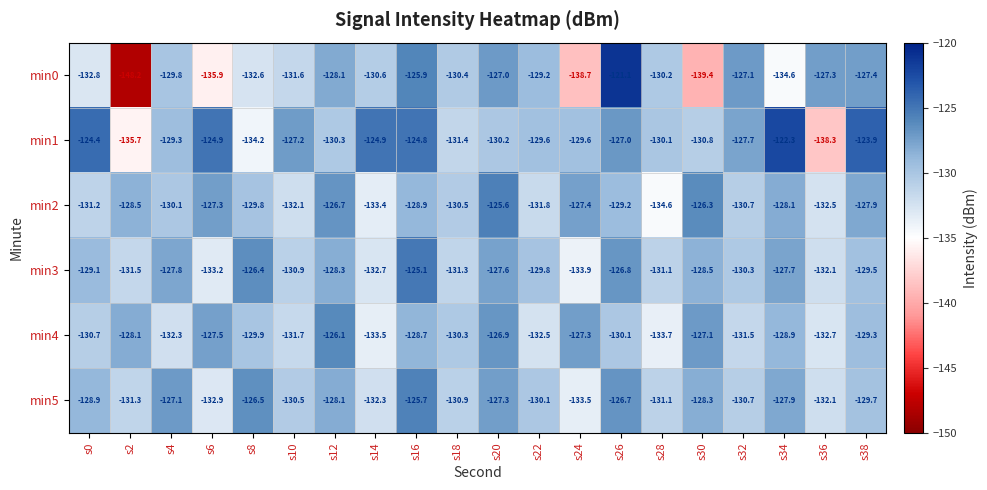

What is the approximate value of min1 at s36?

-138.3